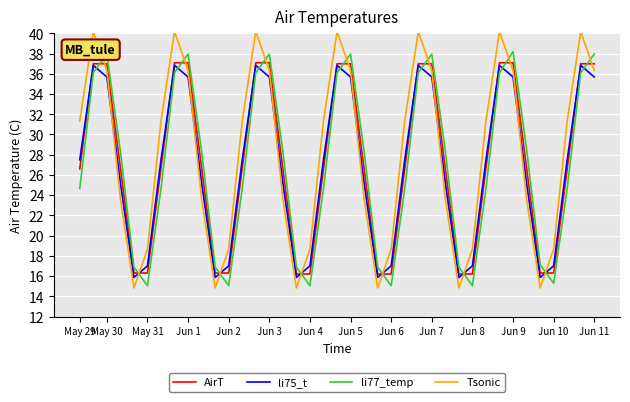

At how many categories does at least one series exceed 19?

27